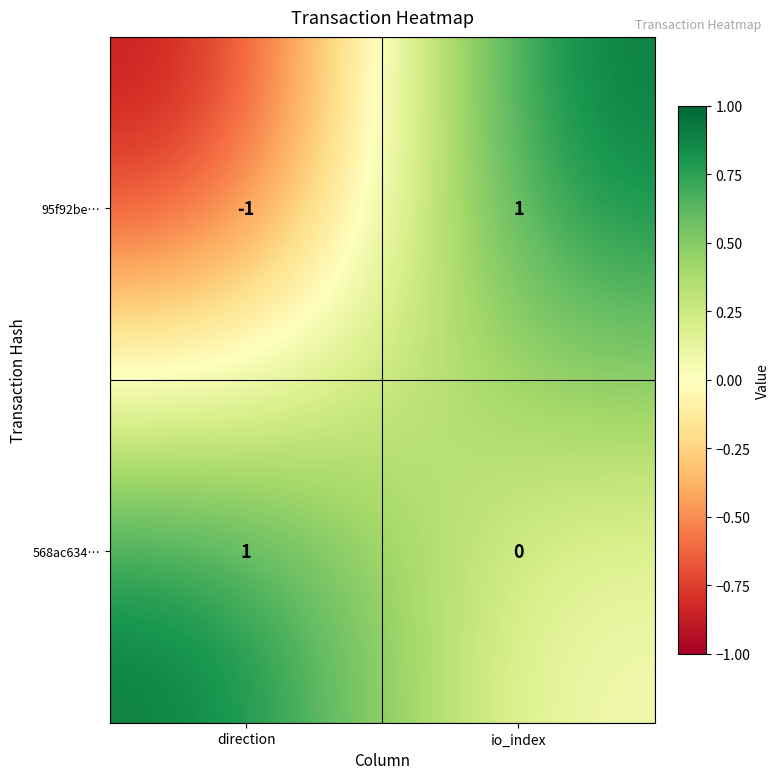

How many data points in 95f92be… are less than 1?

1